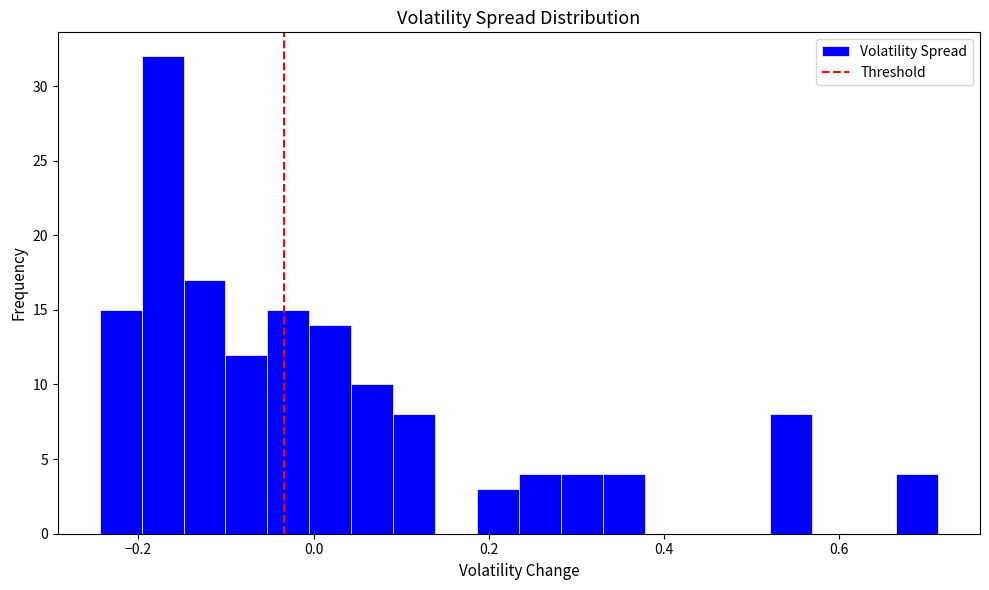

Around what value on the x-axis is the tallest bar? Give the approximate position of its centre, as read against the axis.

-0.18